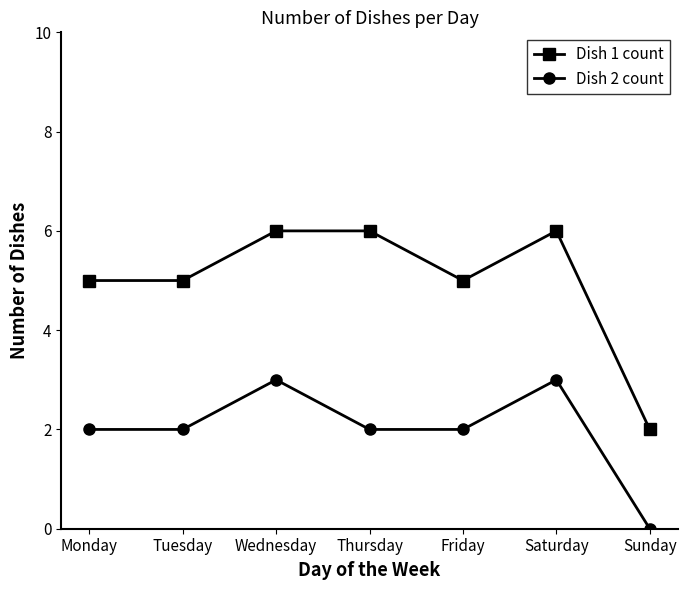

True or false: Dish 1 count and Dish 2 count cross at least once.

False